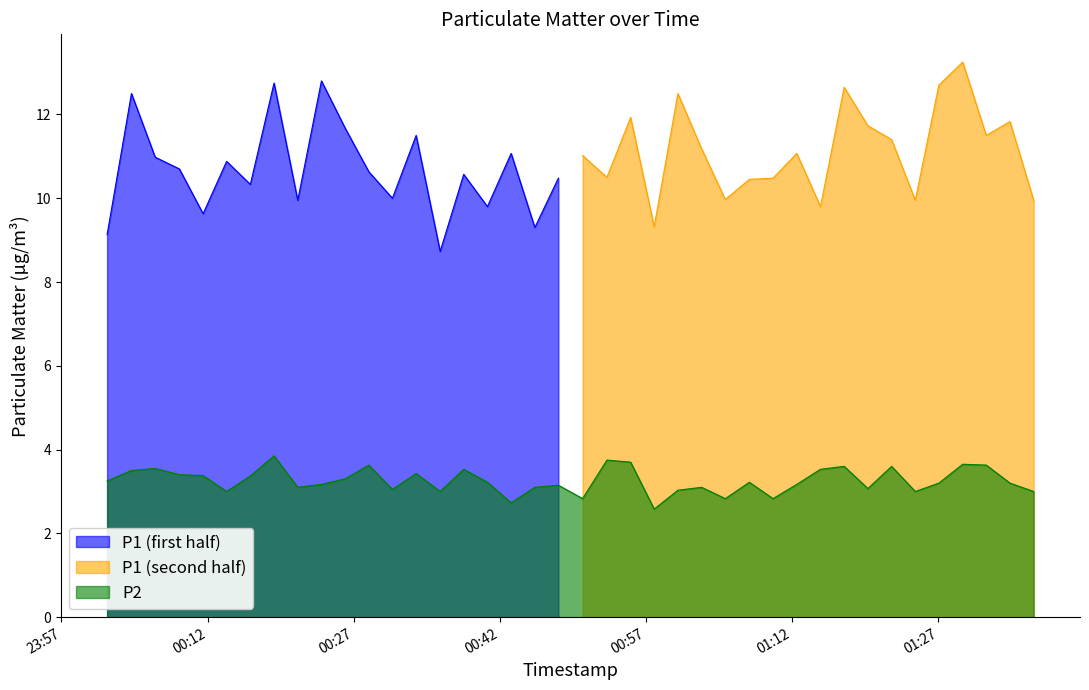

What is the maximum value for P2?

3.9